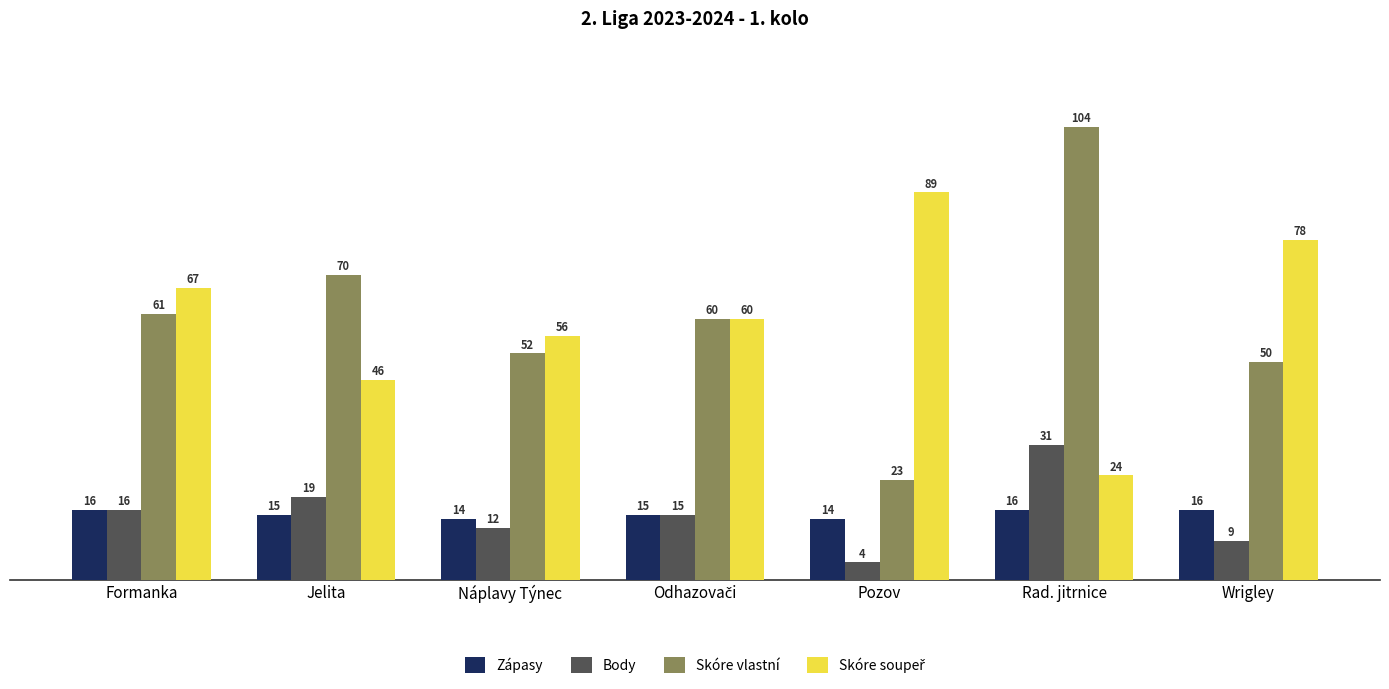

Where is Body nearest to the value 17?

Formanka